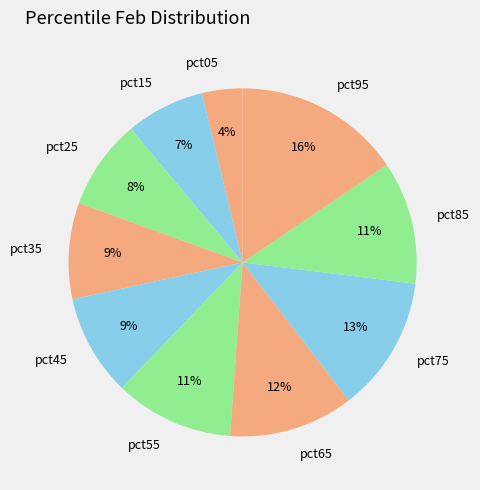

Does pct95 represent more than half of the total?

No